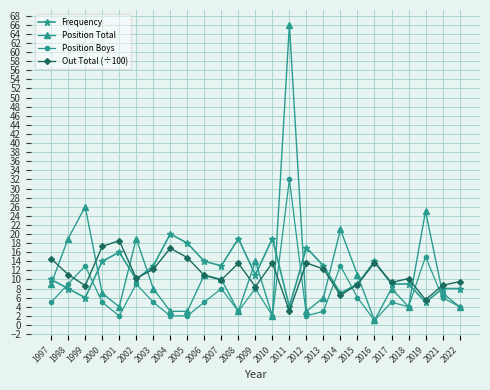

Is the value of Position Boys at 2006 greater than the value of Out Total (÷100) at 2004?

No